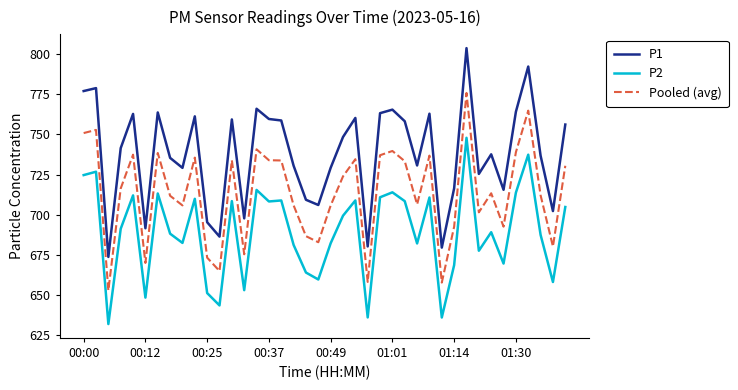

What are all the series names shown in the legend?

P1, P2, Pooled (avg)